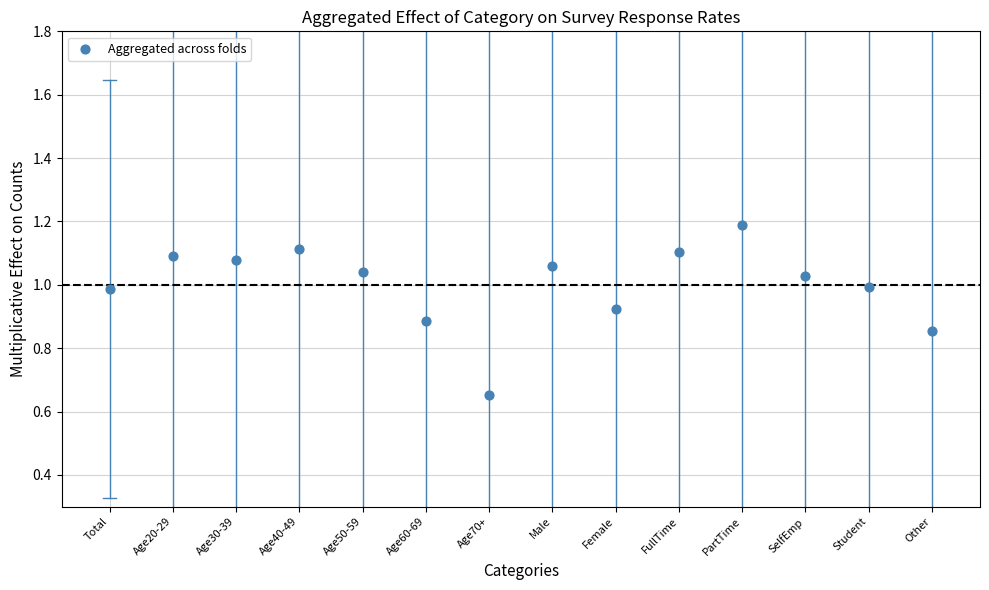

What is the range of Y values (max minus min)?

0.5